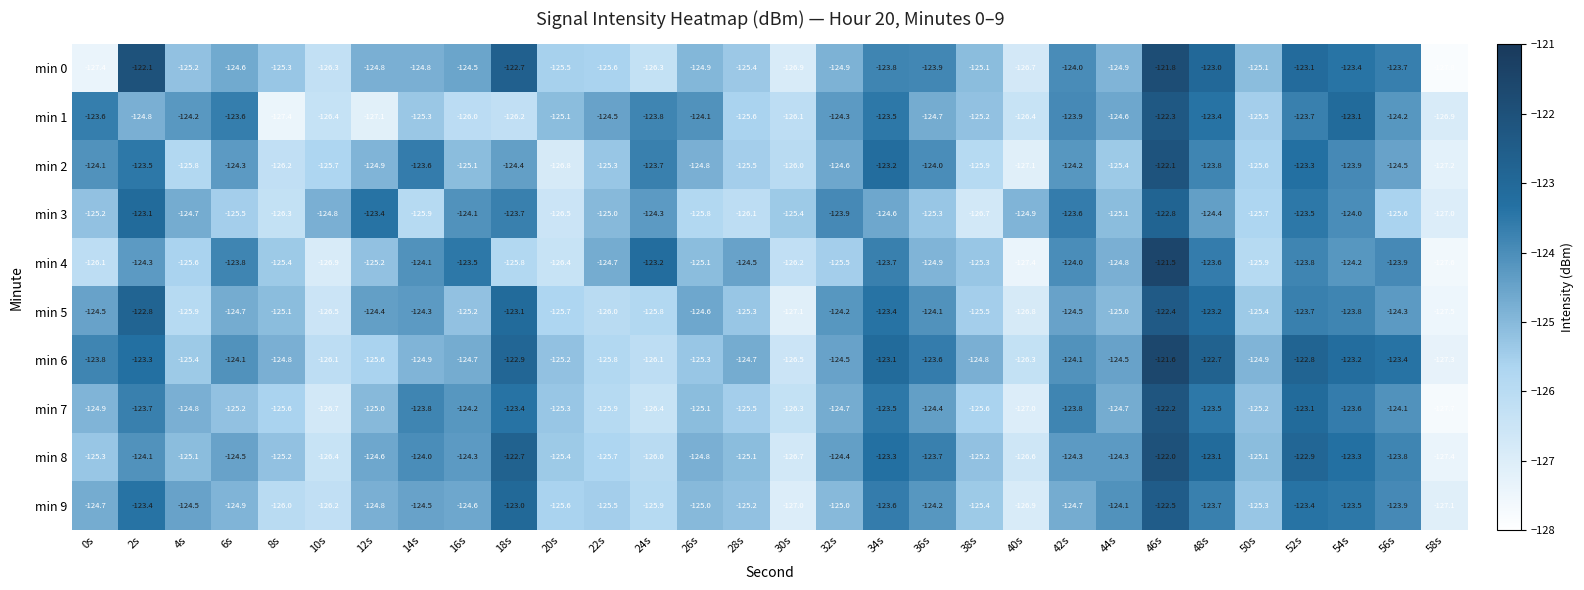

The value of min 1 at 52s is -123.7. True or false?

True